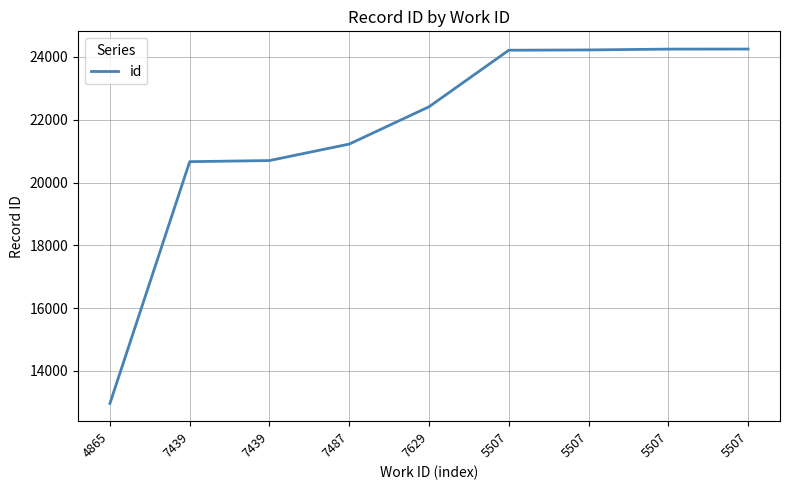

How many lines are shown in the chart?

1